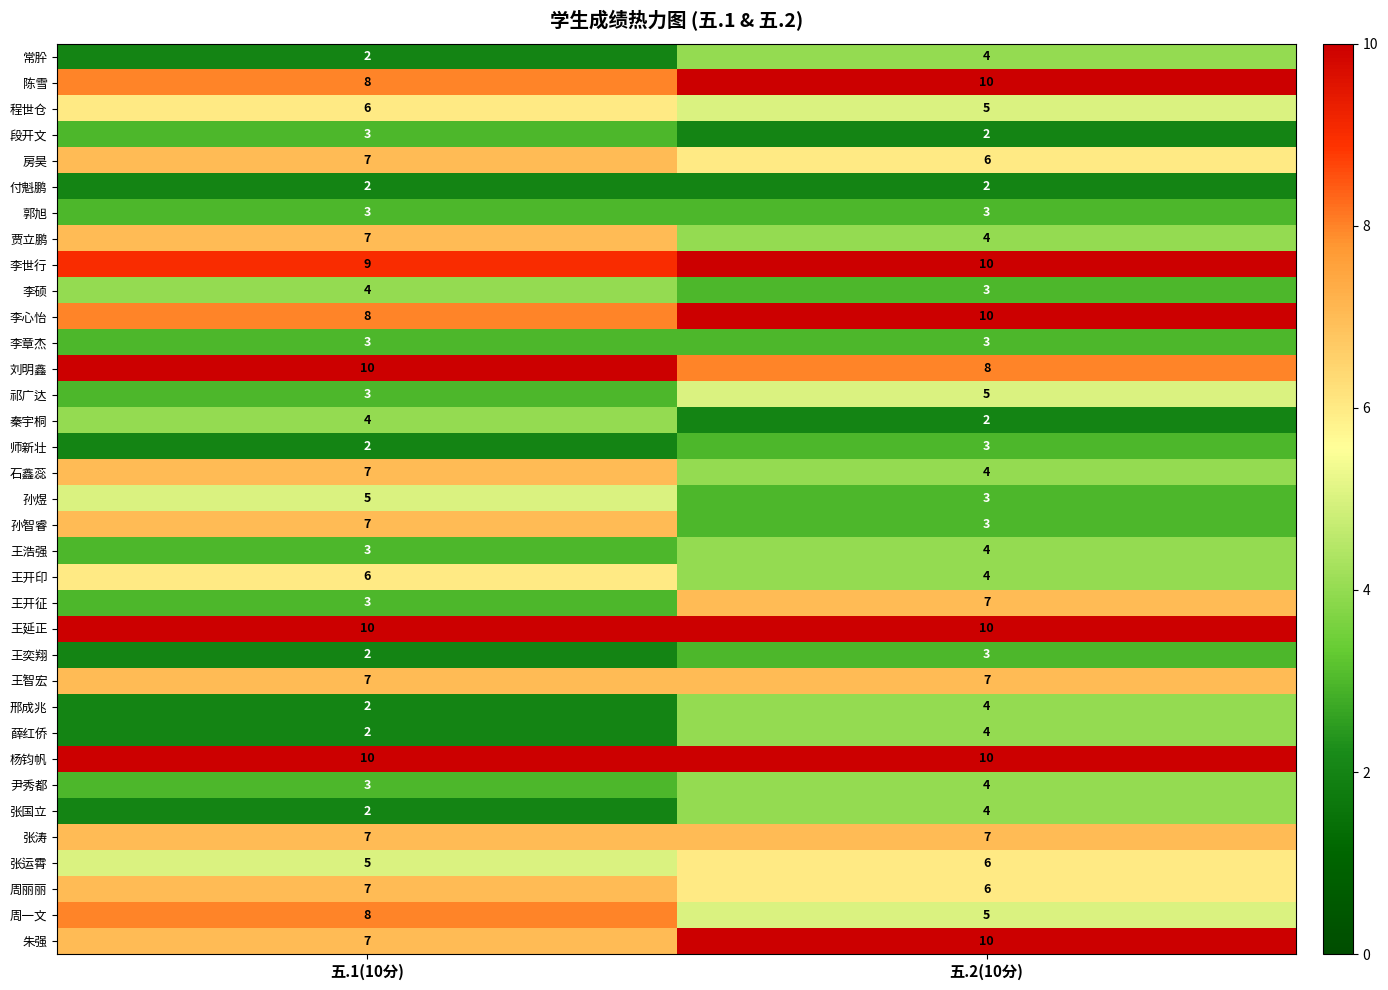

The 王开征 series shows 7 at 五.2(10分). True or false?

True